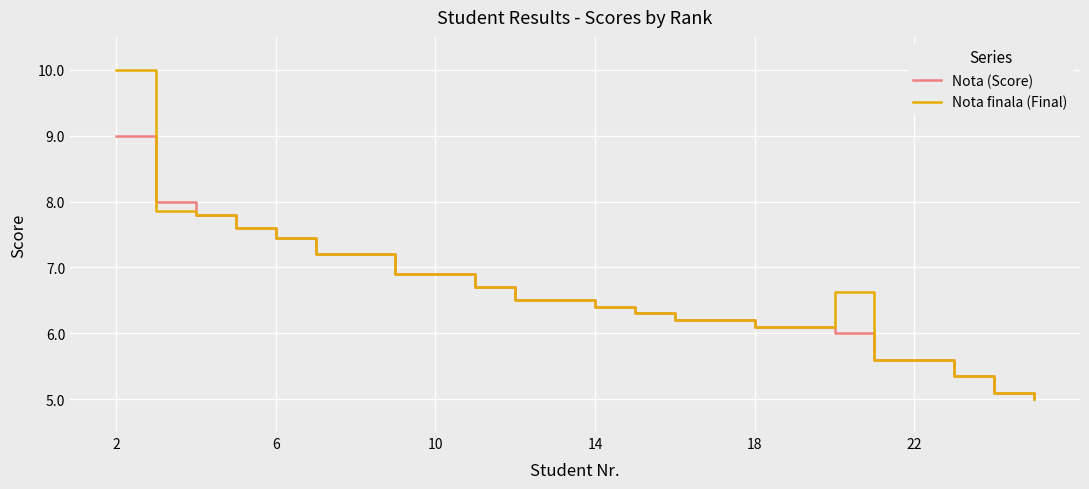

What is the maximum value for Nota (Score)?

9.0